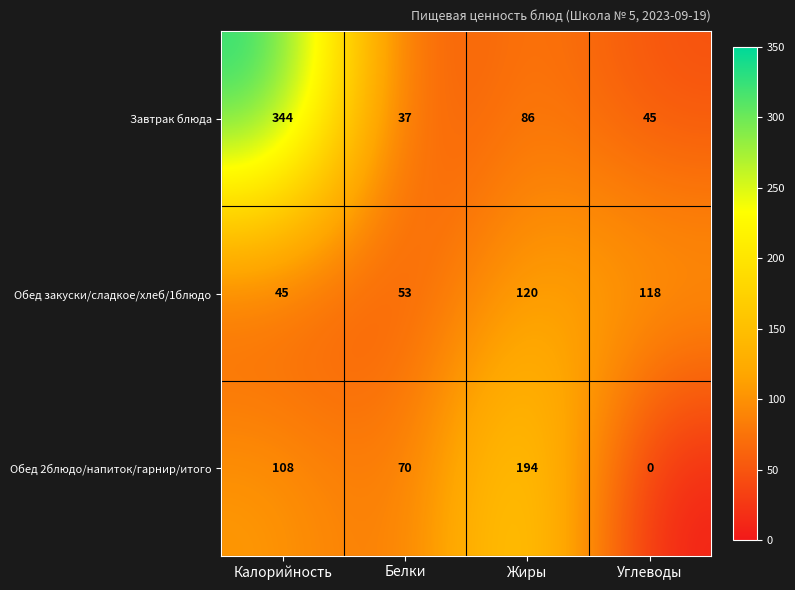

Rank the series by their maximum value, from lowest to highest.

Обед закуски/сладкое/хлеб/1блюдо, Обед 2блюдо/напиток/гарнир/итого, Завтрак блюда